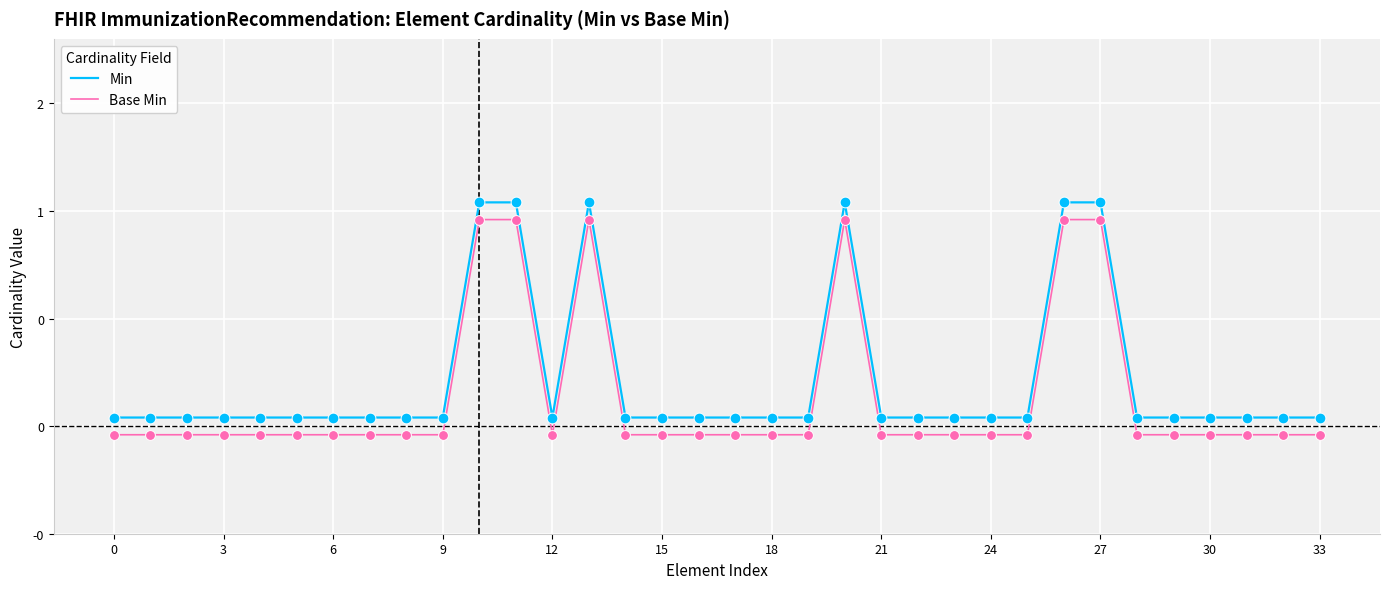

Which series has the largest total across all categories?

Min